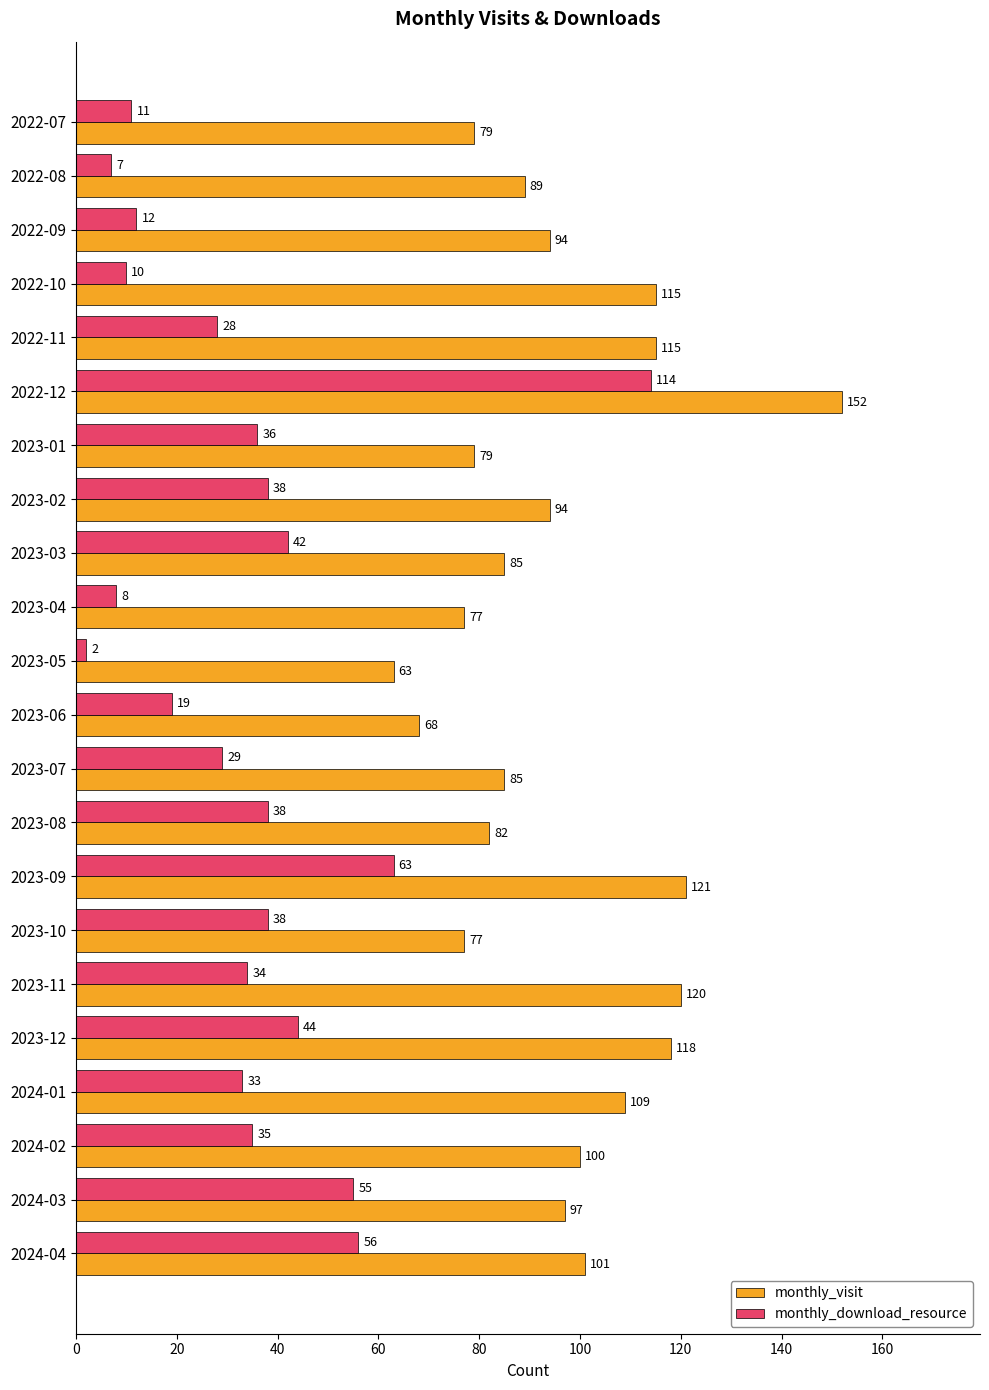

List the series in order of their peak value, lowest first.

monthly_download_resource, monthly_visit